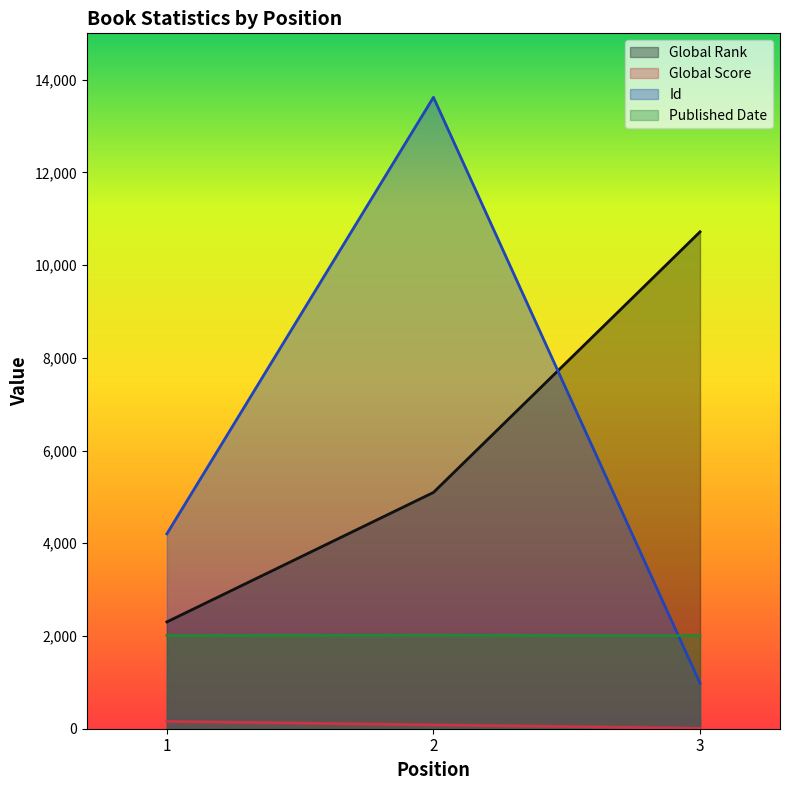

Is the value of Global Score at 3 greater than the value of Published Date at 3?

No